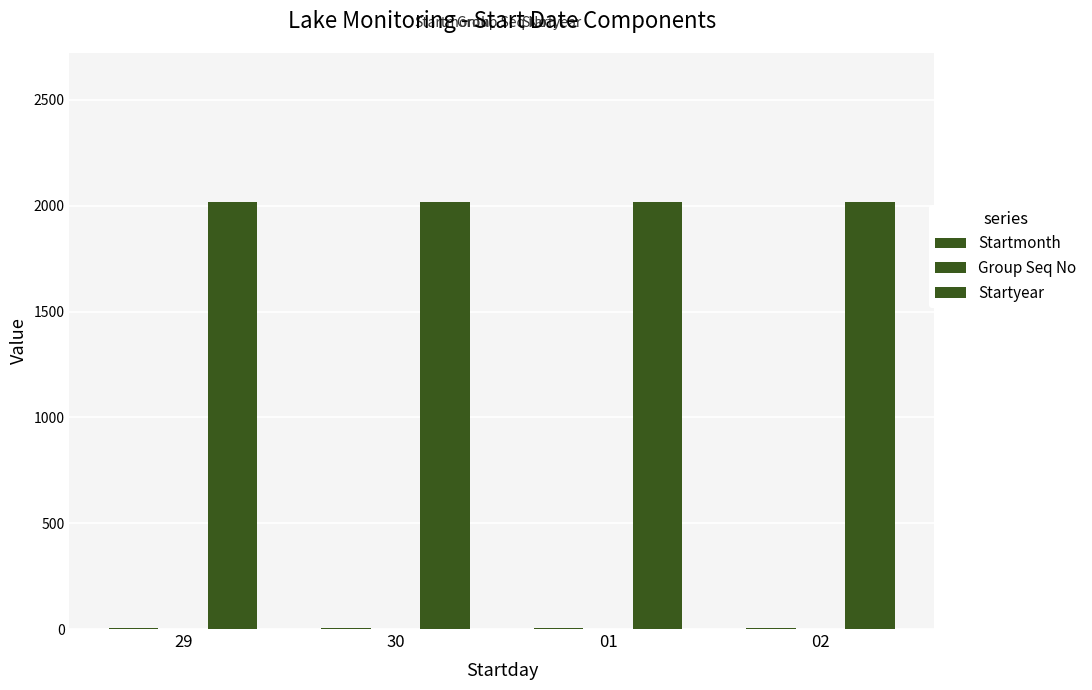

Does the chart contain stacked bars?

No